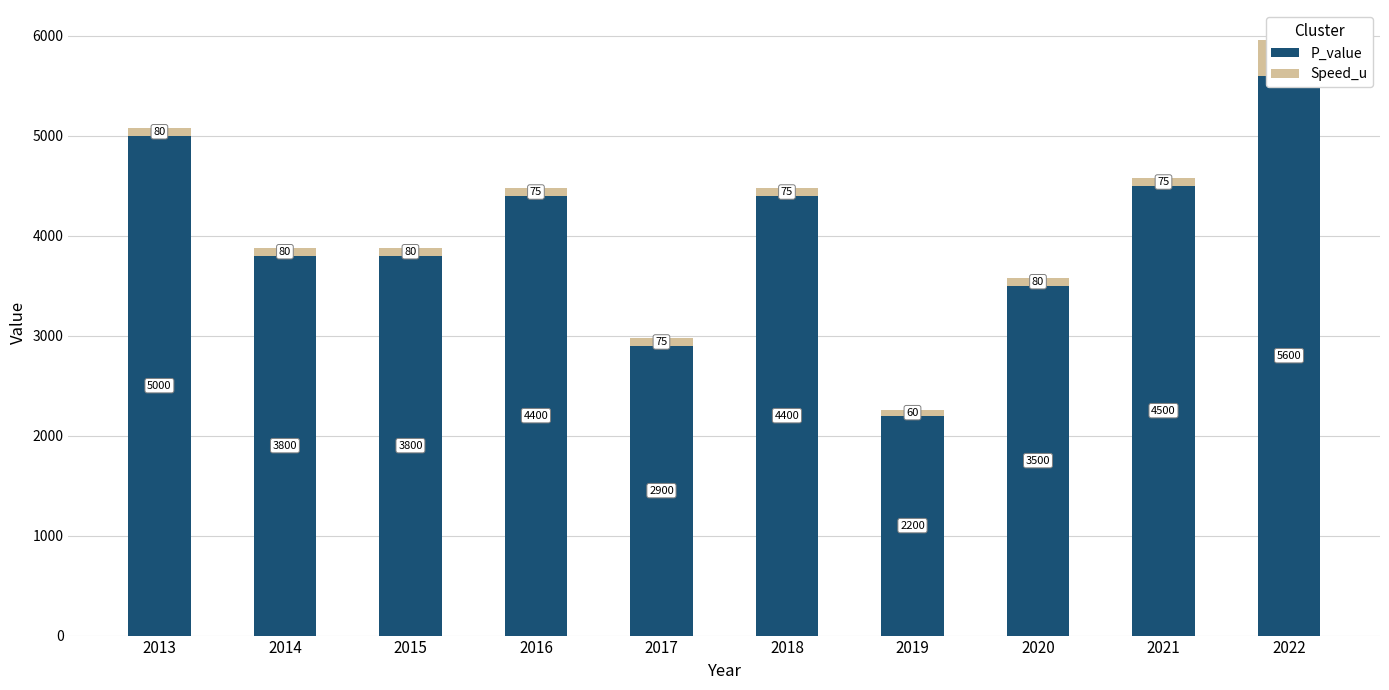

How many bars are there in total?

20